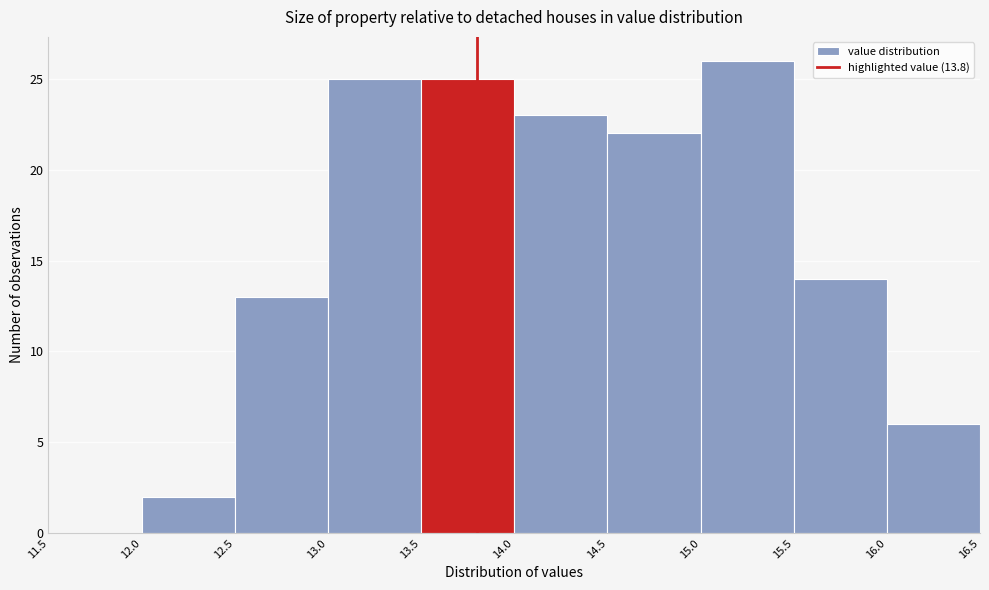

How tall is the bar that spans 16.0 to 16.5 on the x-axis? The values are not printed on the chart, so give them approximately, as read against the axis.

6